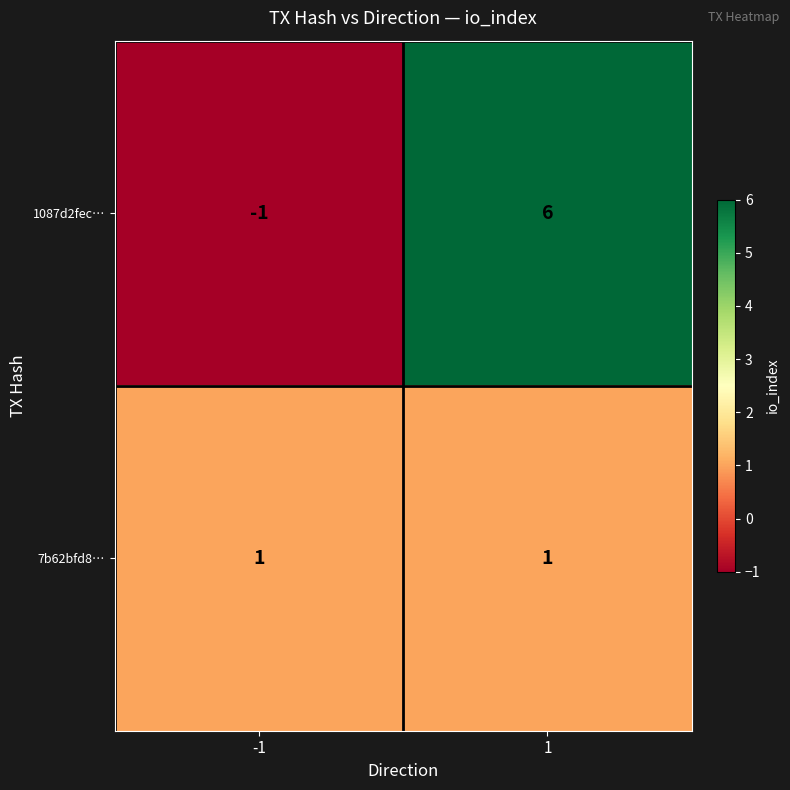

Reading right to left, what are all the values shown in this chart?

1087d2fec…: 1=6	-1=-1
7b62bfd8…: 1=1	-1=1